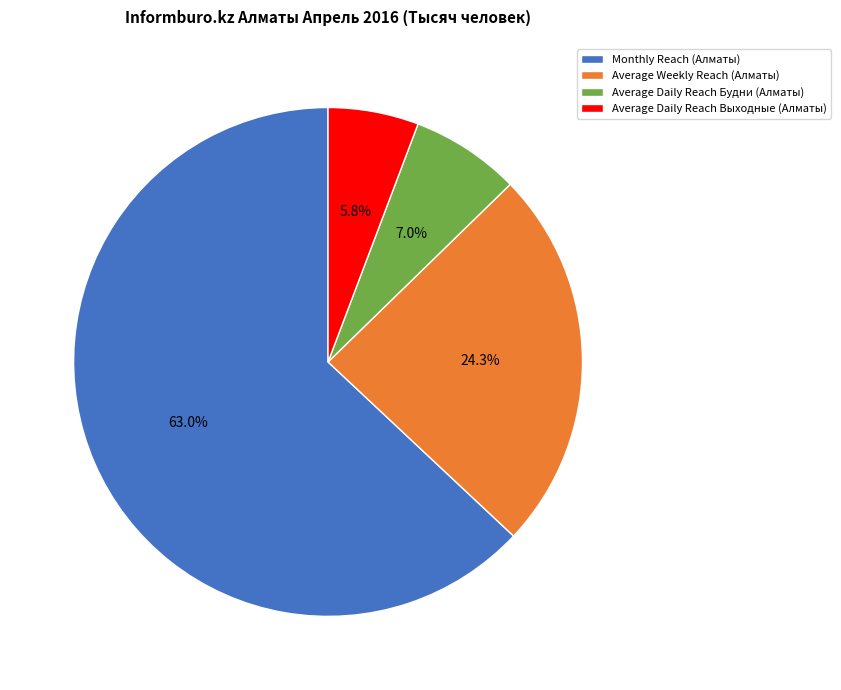

Count the number of slices in the pie.

4